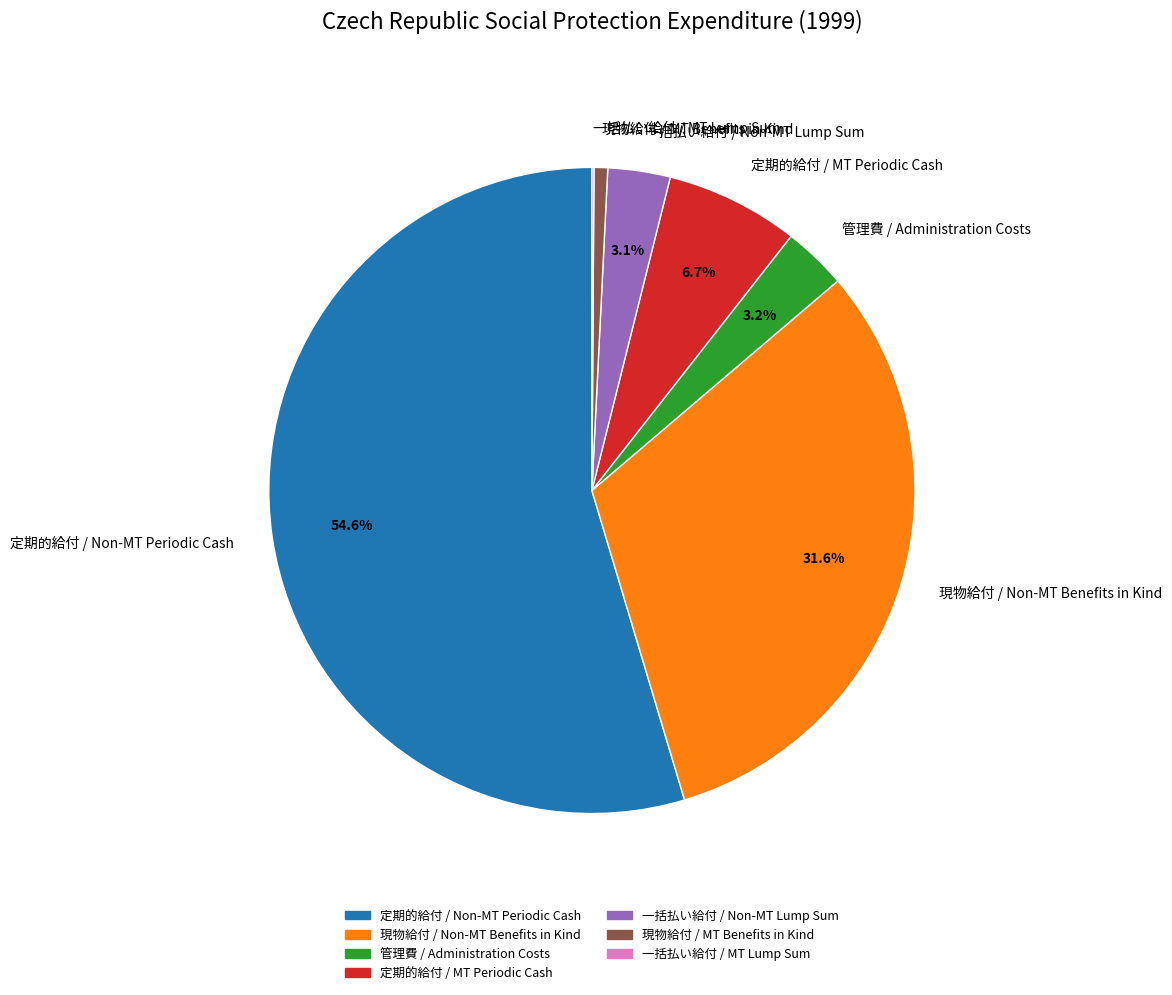

What is the majority slice?

定期的給付 / Non-MT Periodic Cash